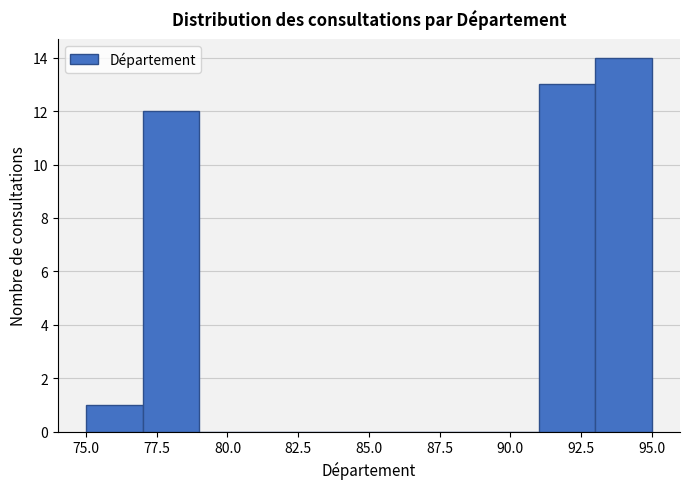

What is the height of the bar covering 75 to 77 on the x-axis? The values are not printed on the chart, so give them approximately, as read against the axis.

1